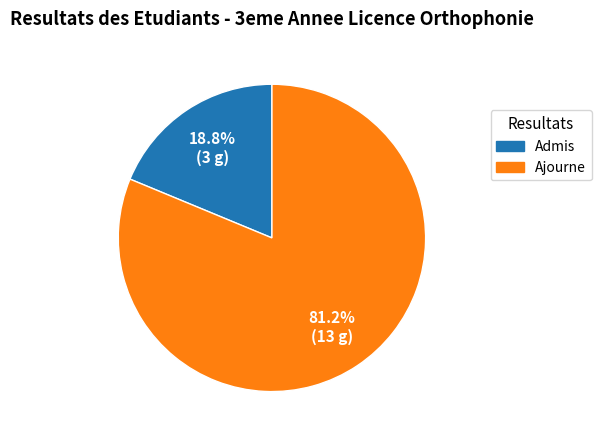

To the nearest percent, what portion does Ajourne represent?

81%